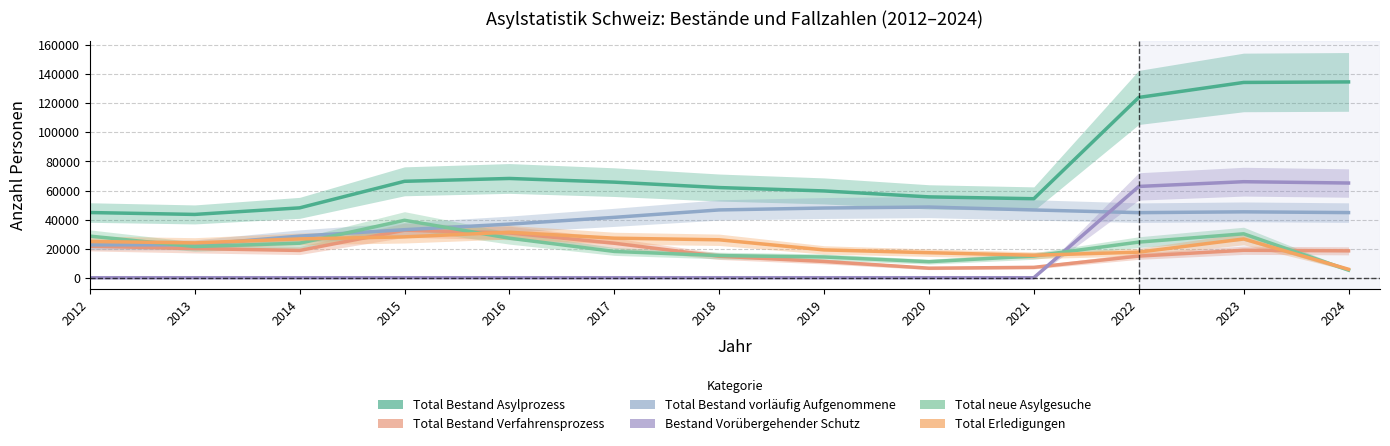

Which category has the highest value in the Bestand Vorübergehender Schutz series?

2023